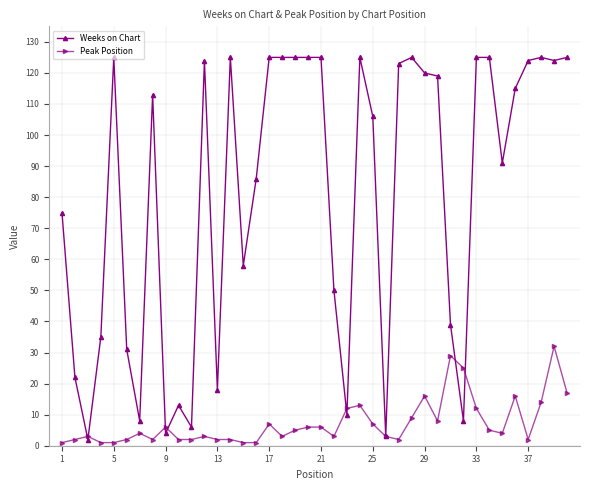

Rank the series by their maximum value, from lowest to highest.

Peak Position, Weeks on Chart